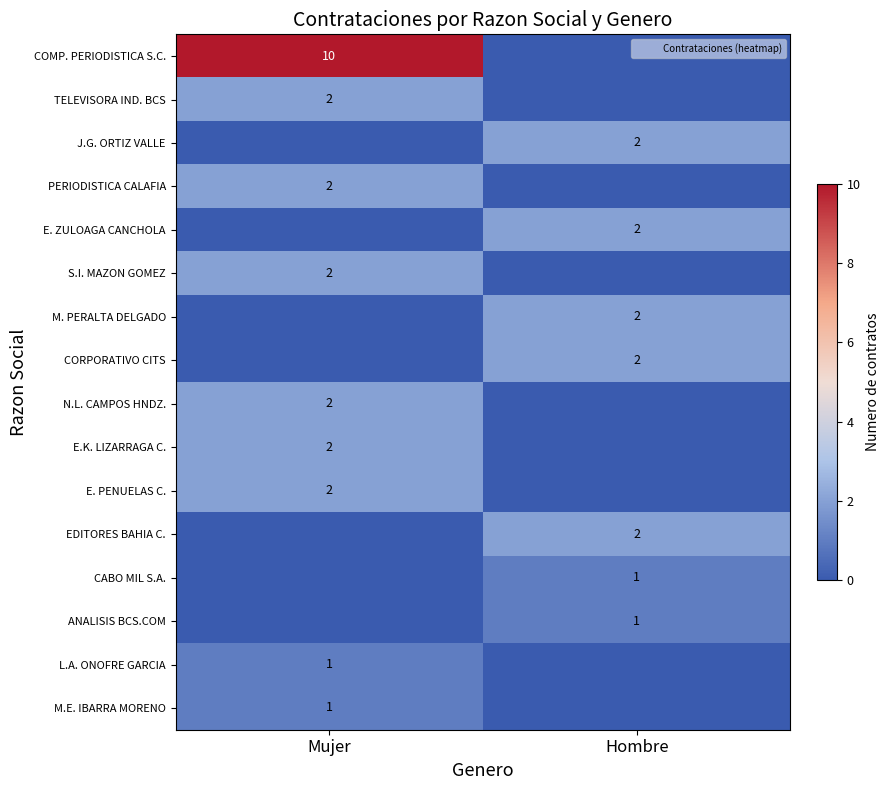

Which category has the lowest value across all series?

Hombre